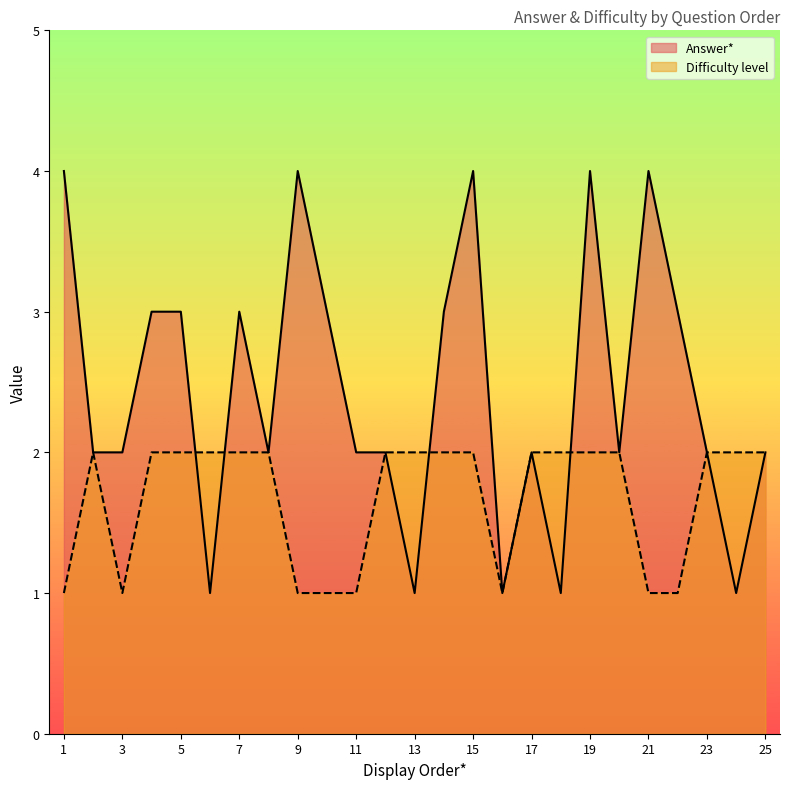

What is the sum of the Difficulty level values at 2 and 8?

4